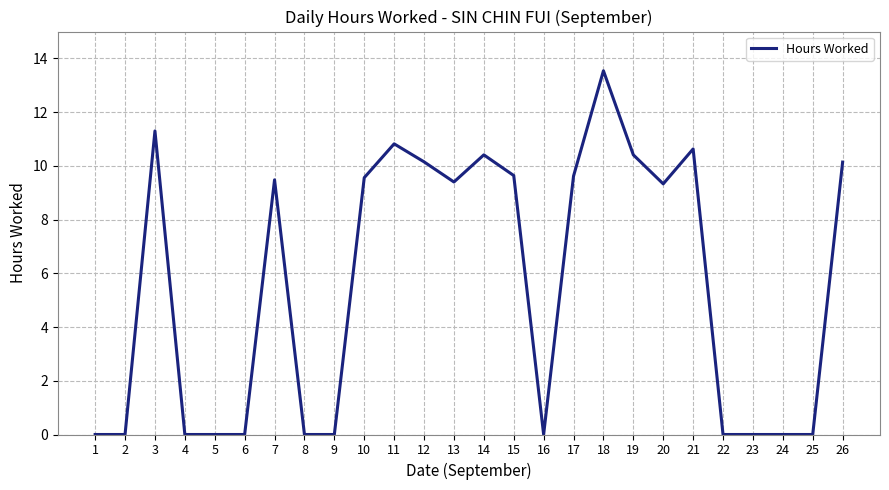

What is the difference between the values at 6 and 19?

10.4